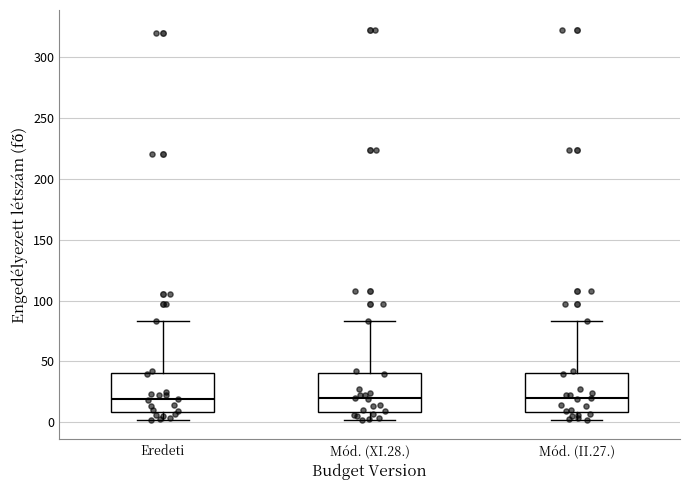

Reading left to right, transcribe this box plot: for each box, give where its median line is, the range the box spans, and where its two whiskers end, as read against the y-axis. The values are not printed on the chart, so give them approximately, as read against the axis.

Eredeti: median 20, box 10 to 40, whiskers 0 to 85
Mód. (XI.28.): median 20, box 10 to 40, whiskers 0 to 85
Mód. (II.27.): median 20, box 10 to 40, whiskers 0 to 85